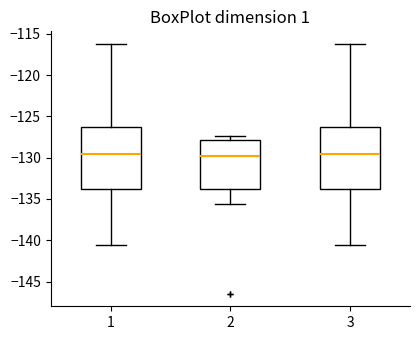

Where does the upper whisker of the box at x = 1 end on the y-axis? The values are not printed on the chart, so give them approximately, as read against the axis.

-116.0